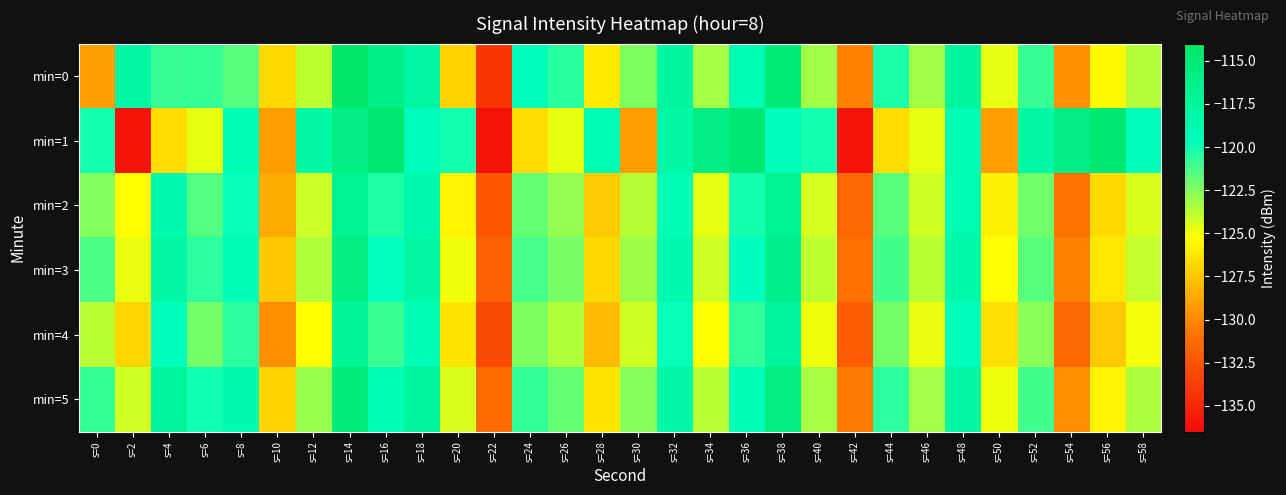

Between s=14 and s=38, which is larger?

s=14